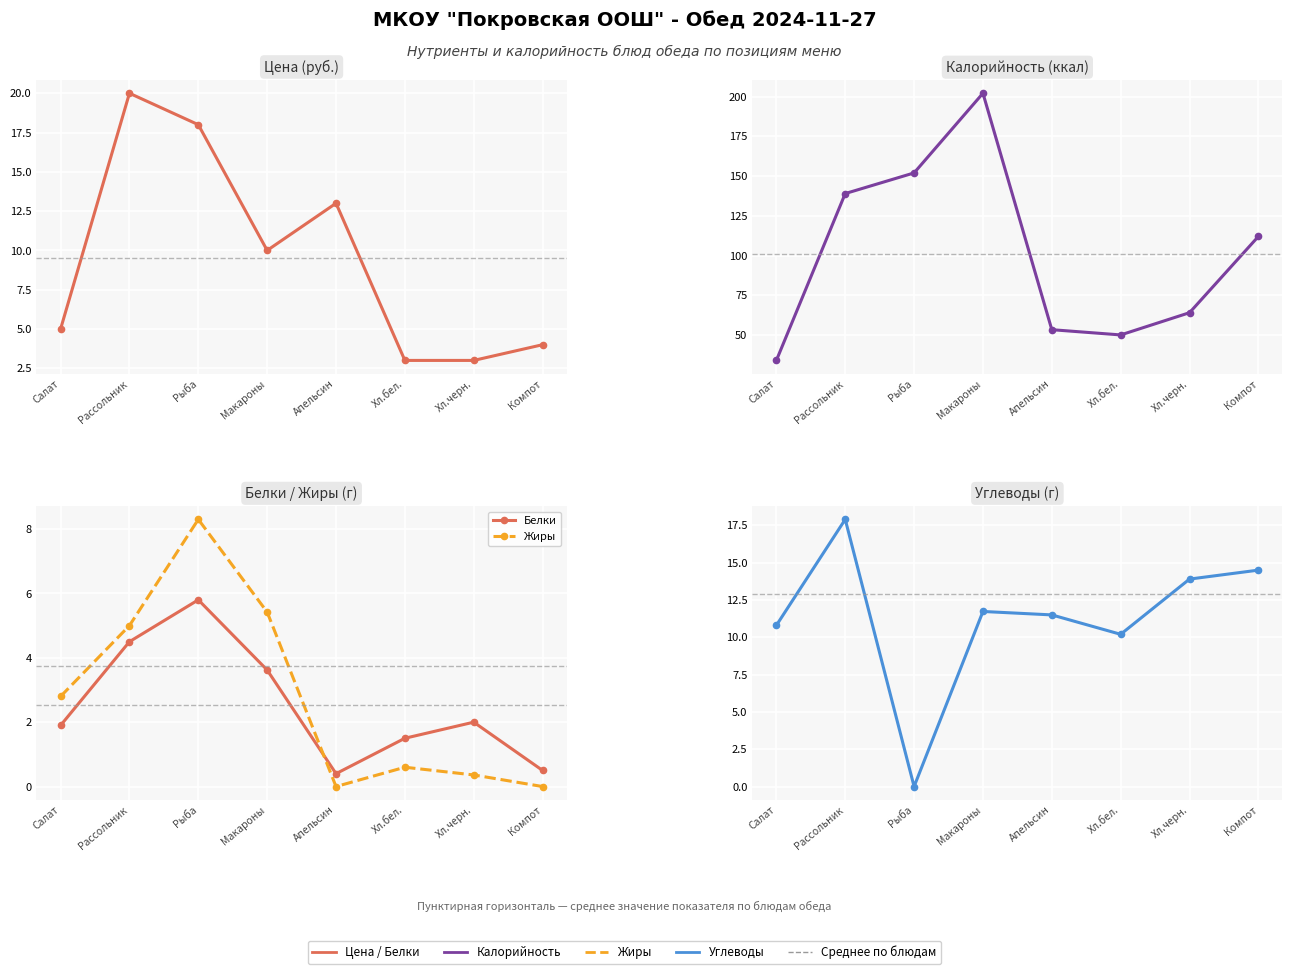

At how many categories does at least one series exceed 195?

1